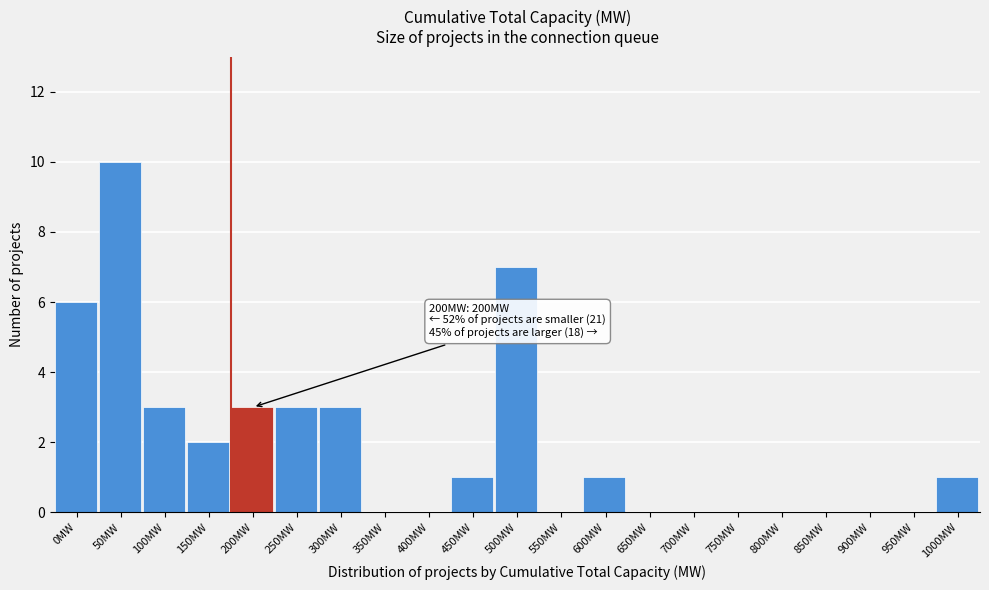

Reading left to right, list all the values displayed in this chart.

0MW=6	50MW=10	100MW=3	150MW=2	200MW=3	250MW=3	300MW=3	350MW=0	400MW=0	450MW=1	500MW=7	550MW=0	600MW=1	650MW=0	700MW=0	750MW=0	800MW=0	850MW=0	900MW=0	950MW=0	1000MW=1